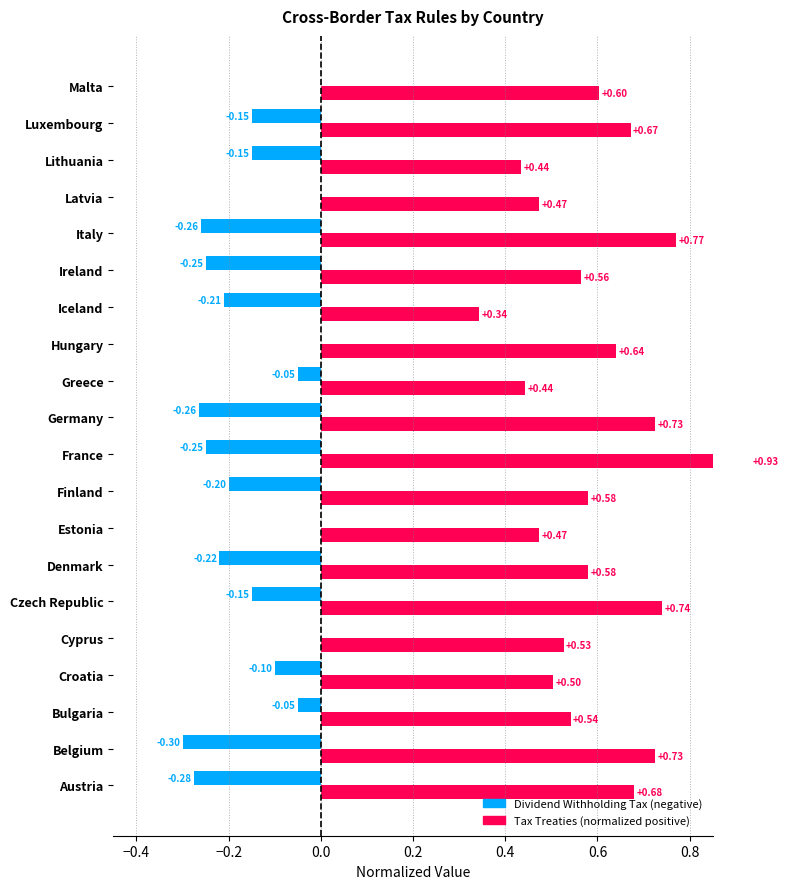

The value of Dividend Withholding Tax (neg.) at Greece is -0.0. True or false?

False